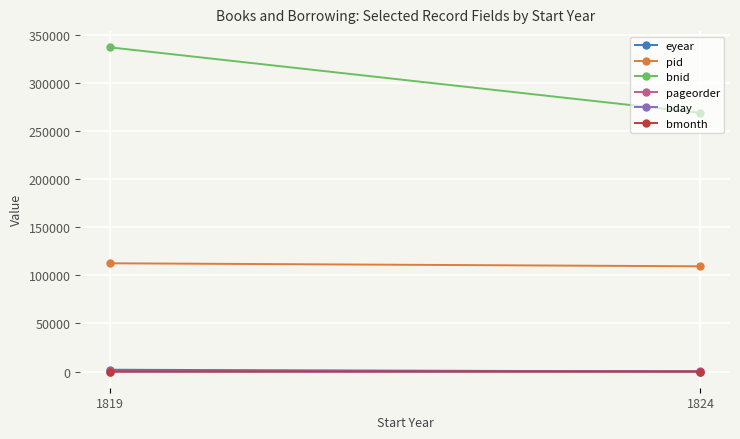

At which label is bmonth closest to 3?

1819